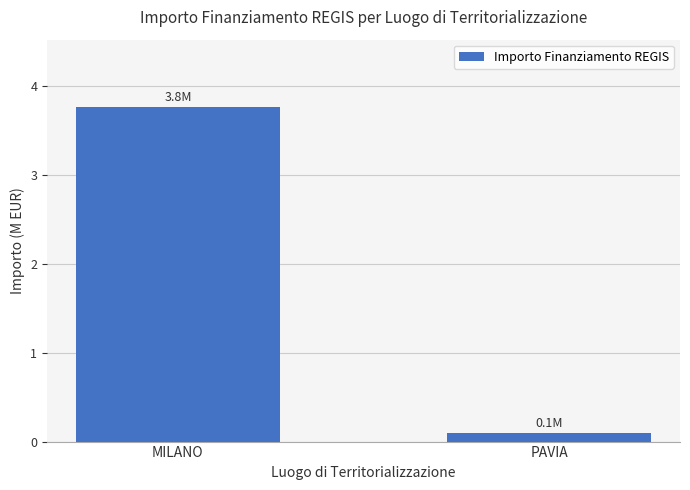

Does the chart contain stacked bars?

No